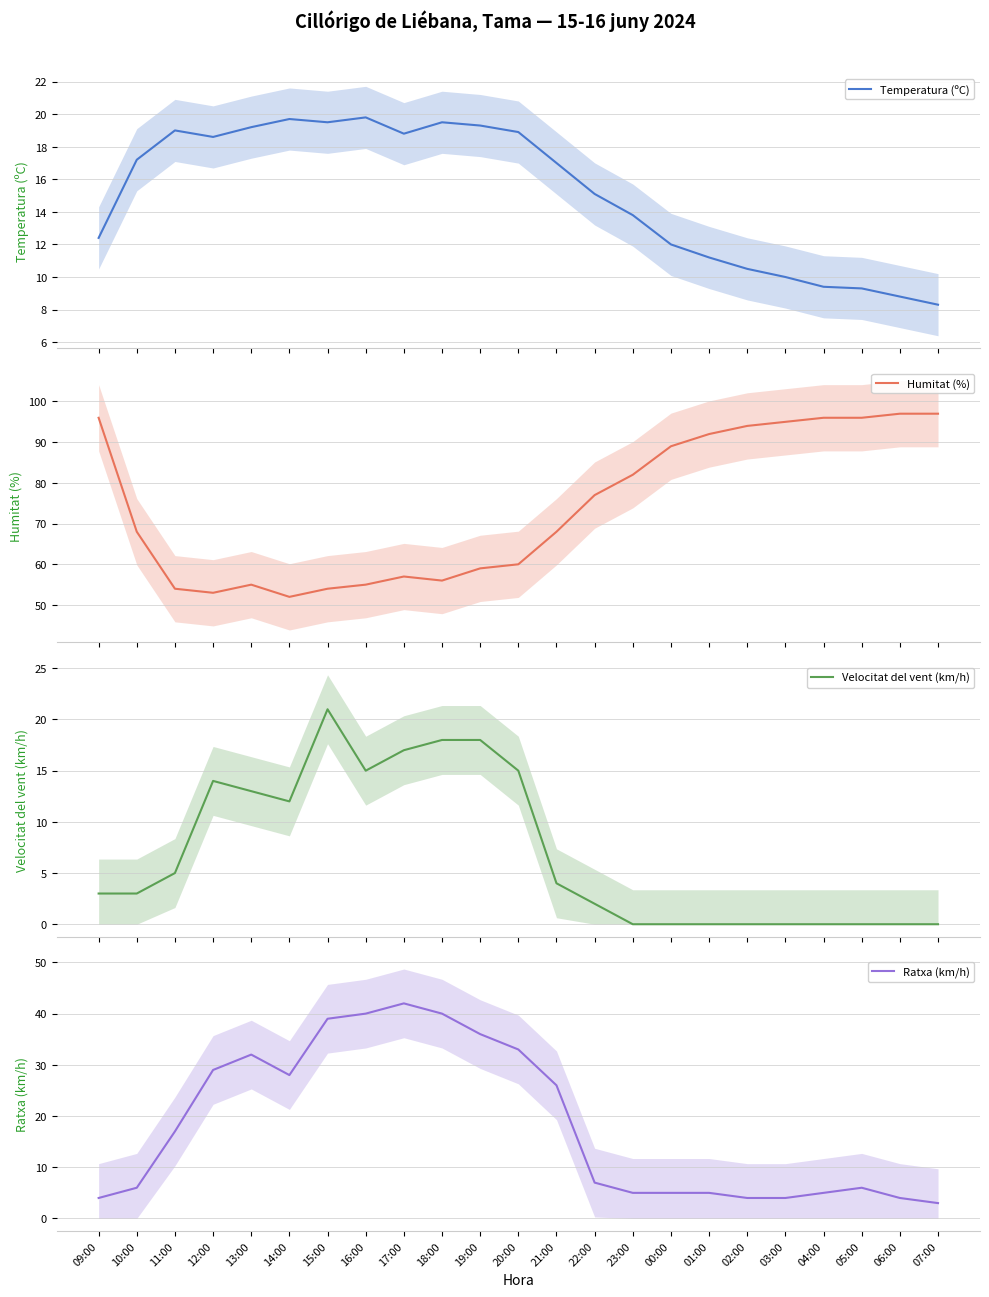

What are all the series names shown in the legend?

Temperatura (ºC), Humitat (%), Velocitat del vent (km/h), Ratxa (km/h)